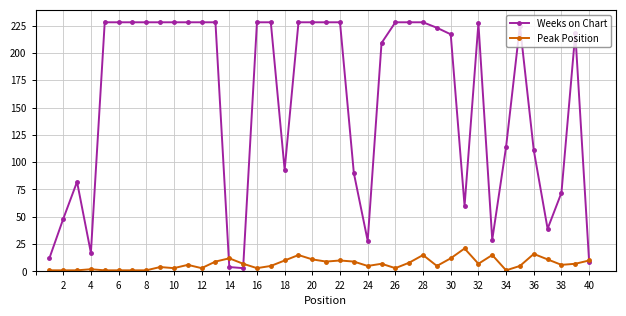

Which series has the largest total across all categories?

Weeks on Chart